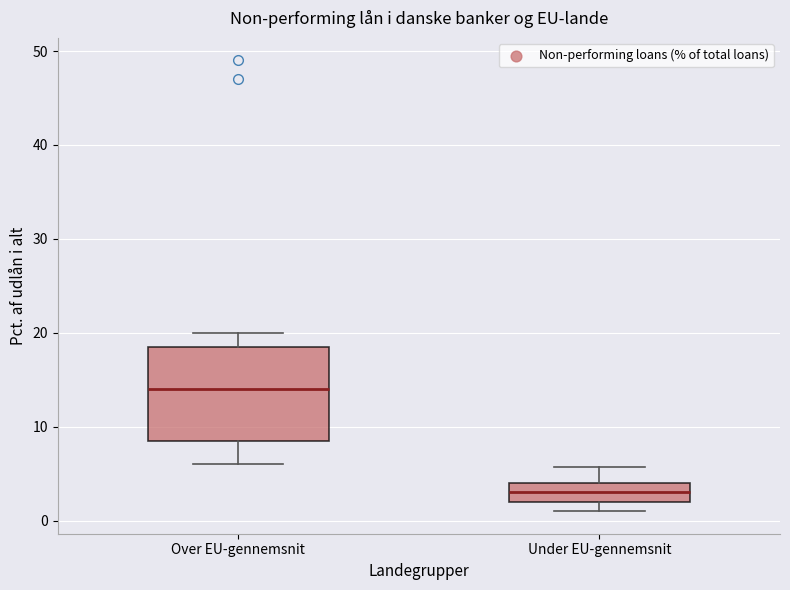

Reading left to right, transcribe this box plot: for each box, give where its median line is, the range the box spans, and where its two whiskers end, as read against the y-axis. The values are not printed on the chart, so give them approximately, as read against the axis.

Over EU-gennemsnit: median 14, box 9 to 19, whiskers 6 to 20
Under EU-gennemsnit: median 3, box 2 to 4, whiskers 1 to 6